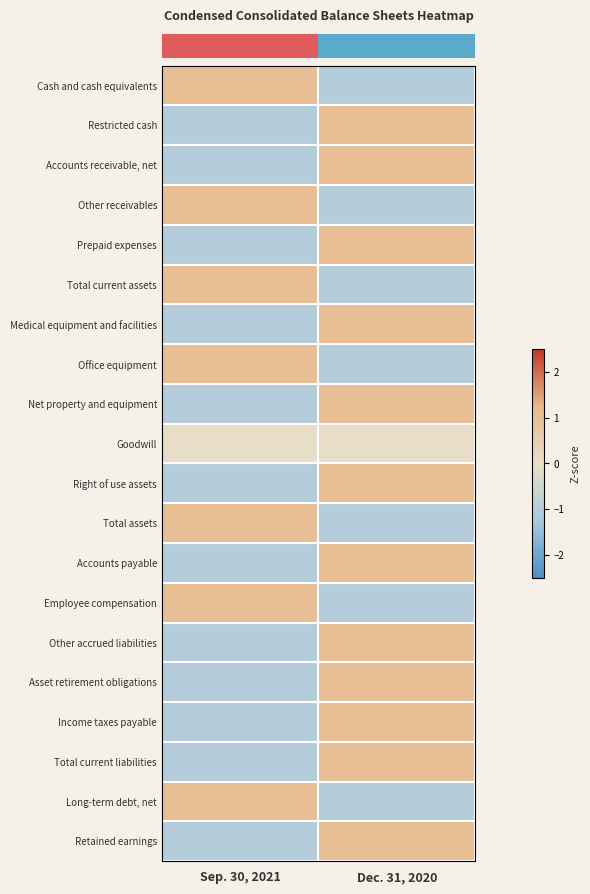

At which category is the sum across all series the highest?

Dec. 31, 2020